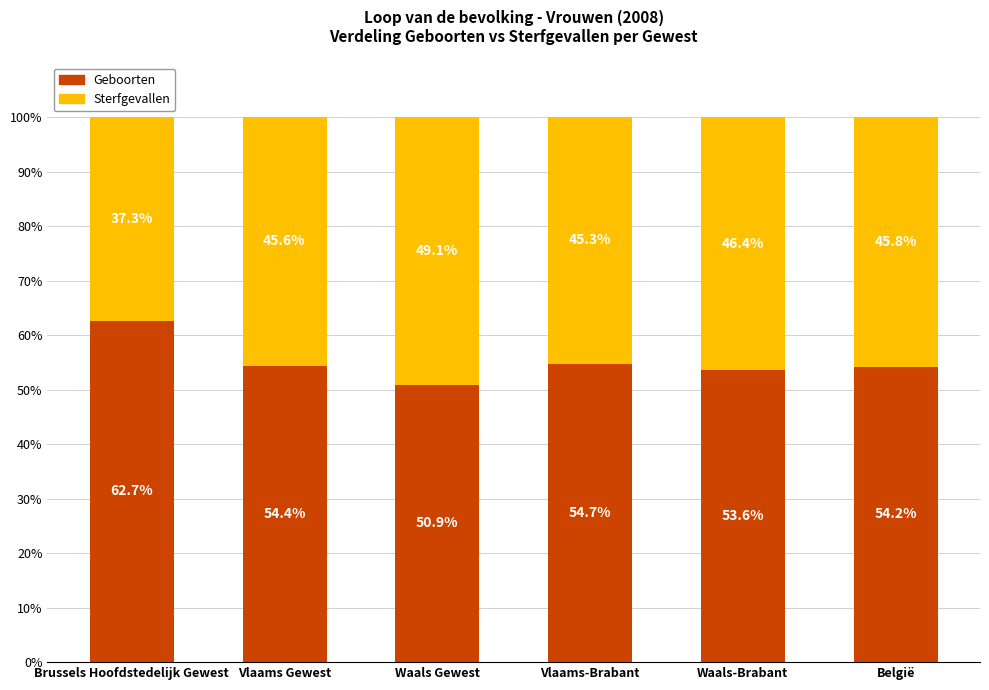

How many data points does each series have?

6